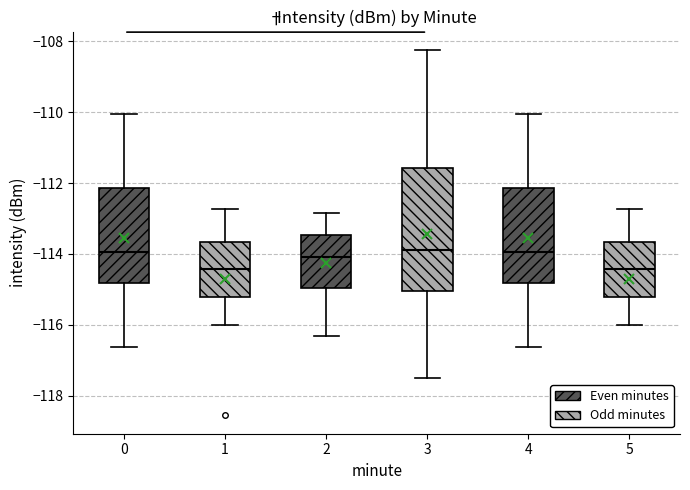

Where does the lower whisker of the box at x = 3 end on the y-axis? The values are not printed on the chart, so give them approximately, as read against the axis.

-117.4